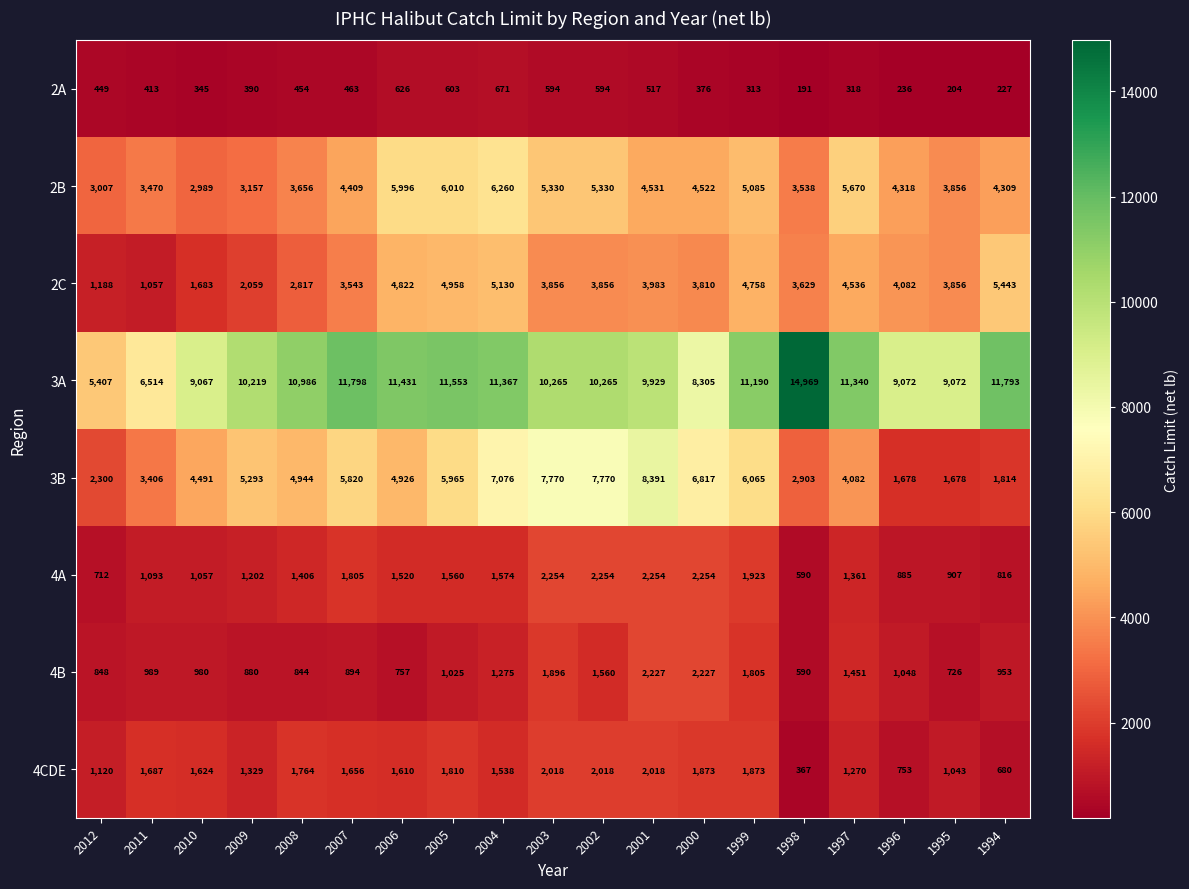

What is the greatest value displayed?

14969